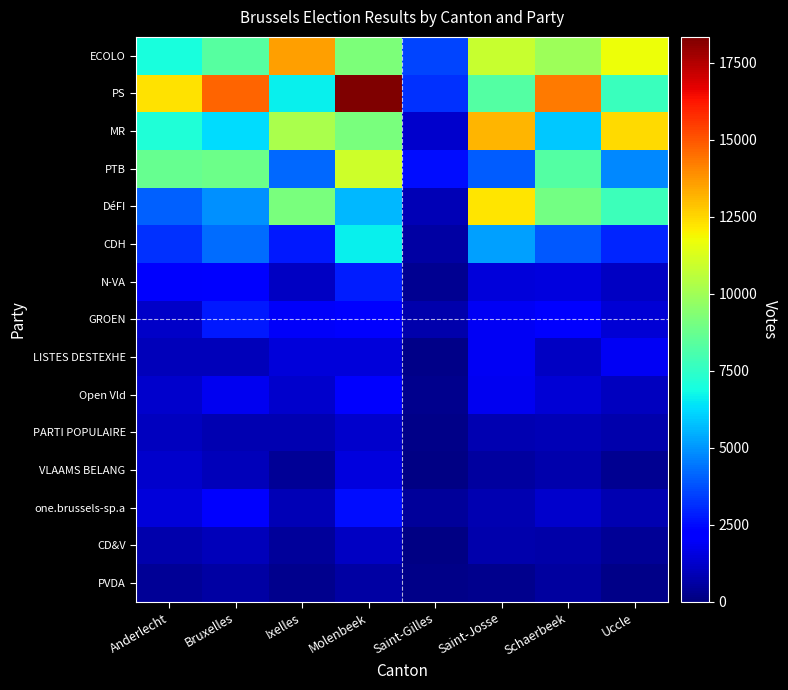

What is the spread (max minus min) of values at Anderlecht?

11890